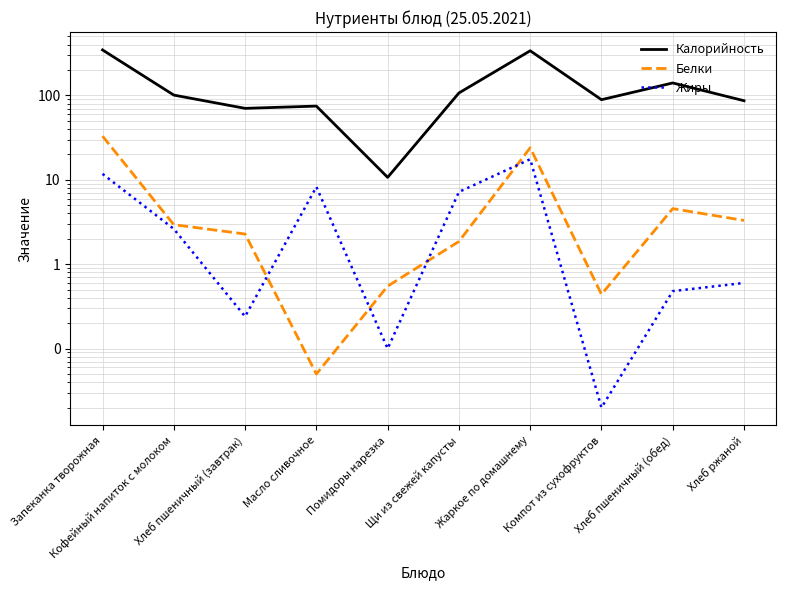

How many lines are shown in the chart?

3